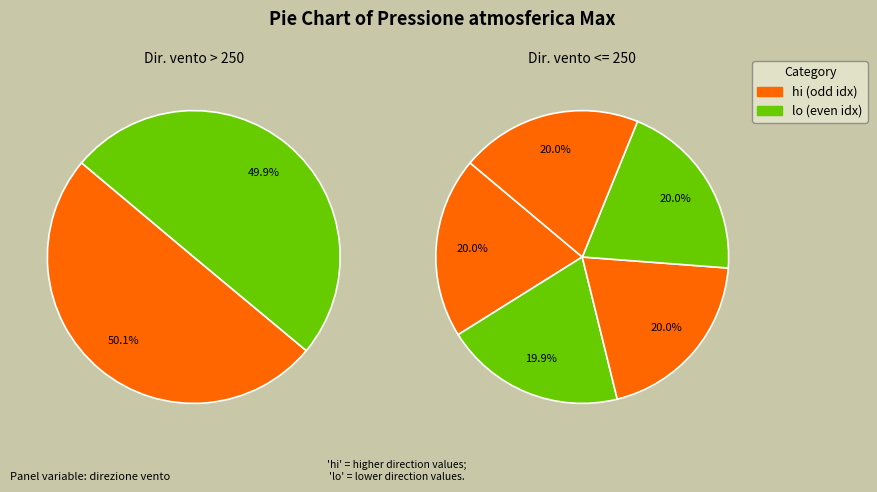

The 242 slice represents 8% of the pie. True or false?

False